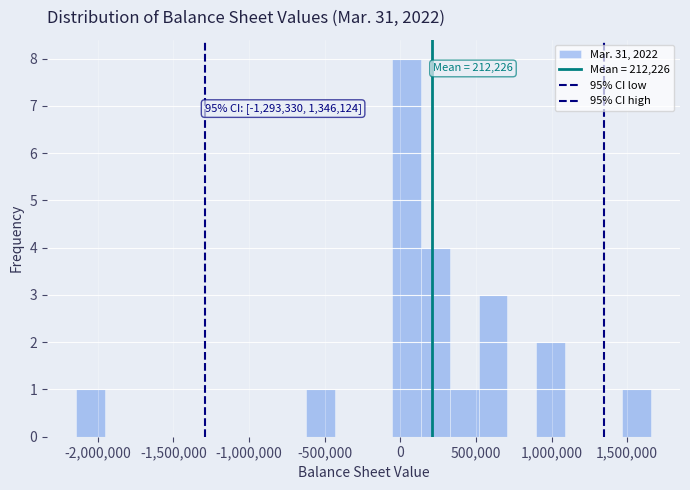

Around what value on the x-axis is the tallest bar? Give the approximate position of its centre, as read against the axis.

50000